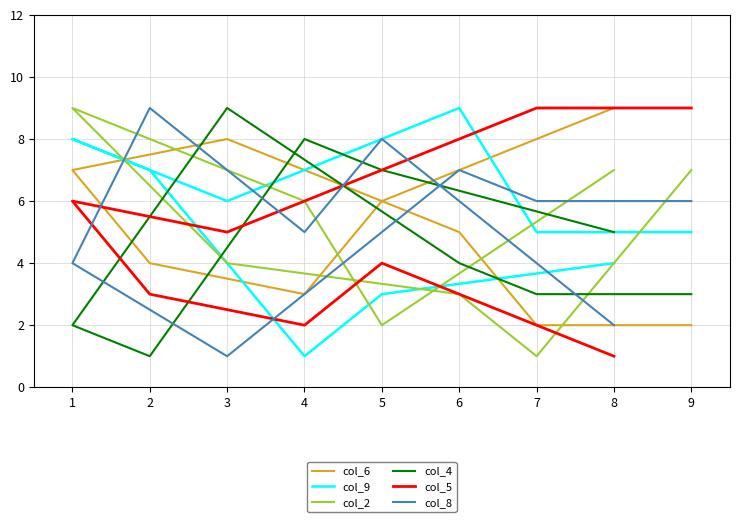

Is this an area chart (filled region under the line)?

No